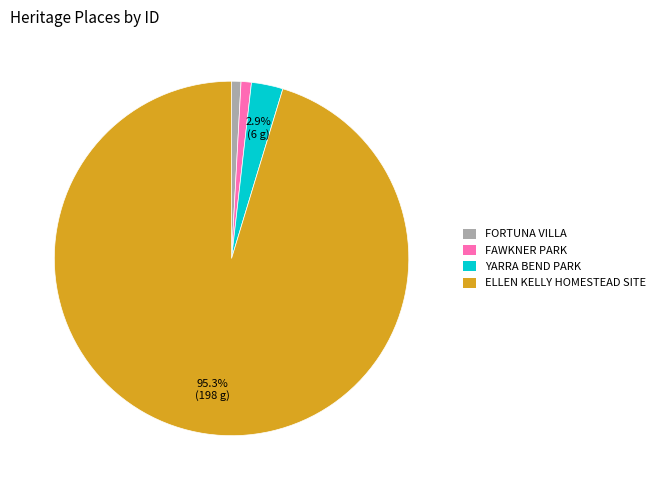

What percentage is NOT represented by ELLEN KELLY HOMESTEAD SITE?

4.7%